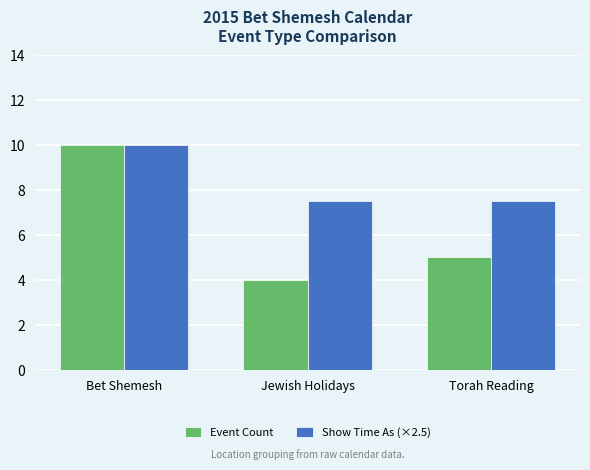

What is the maximum value for Event Count?

10.0